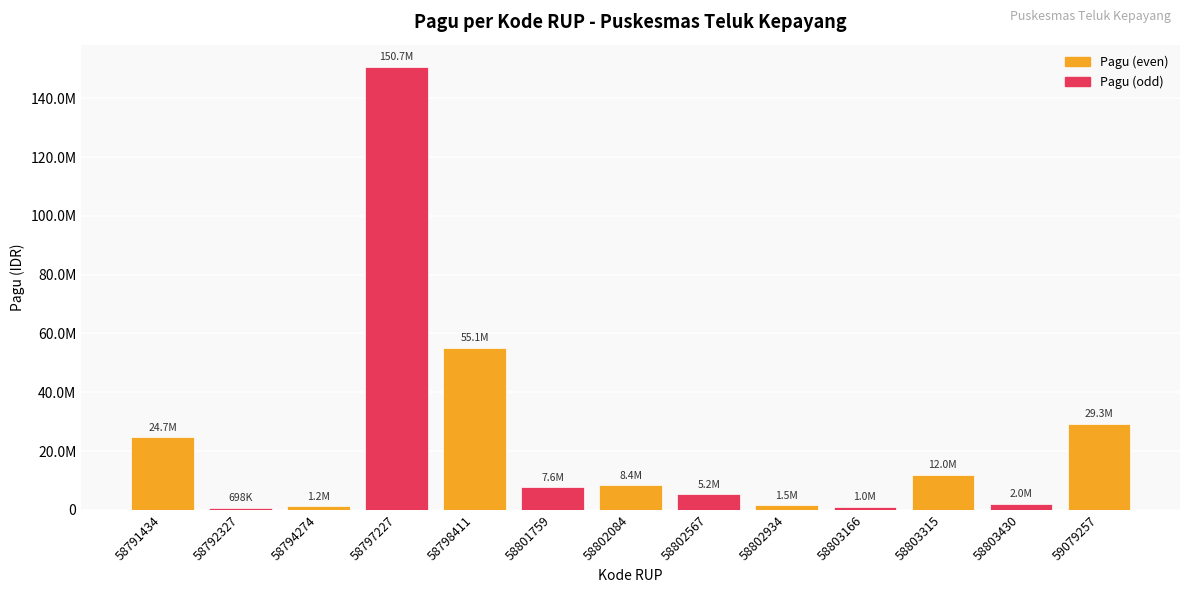

What is the value of the 7th bar from the left?

8430000